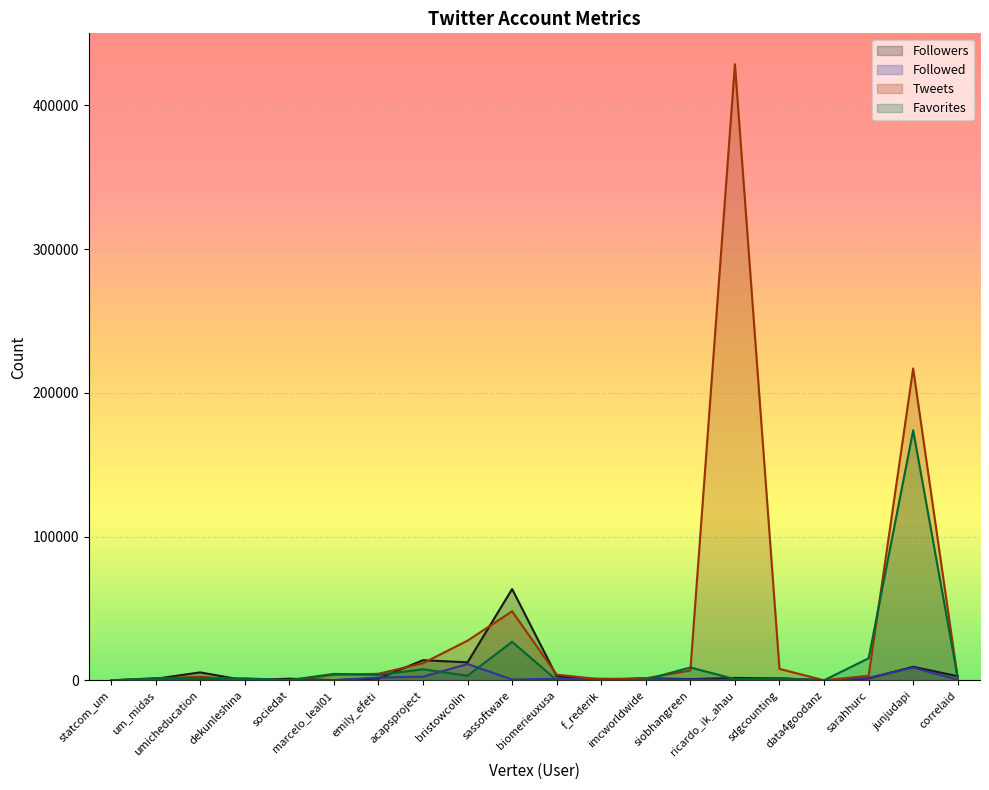

List the series in order of their peak value, highest first.

Tweets, Favorites, Followers, Followed